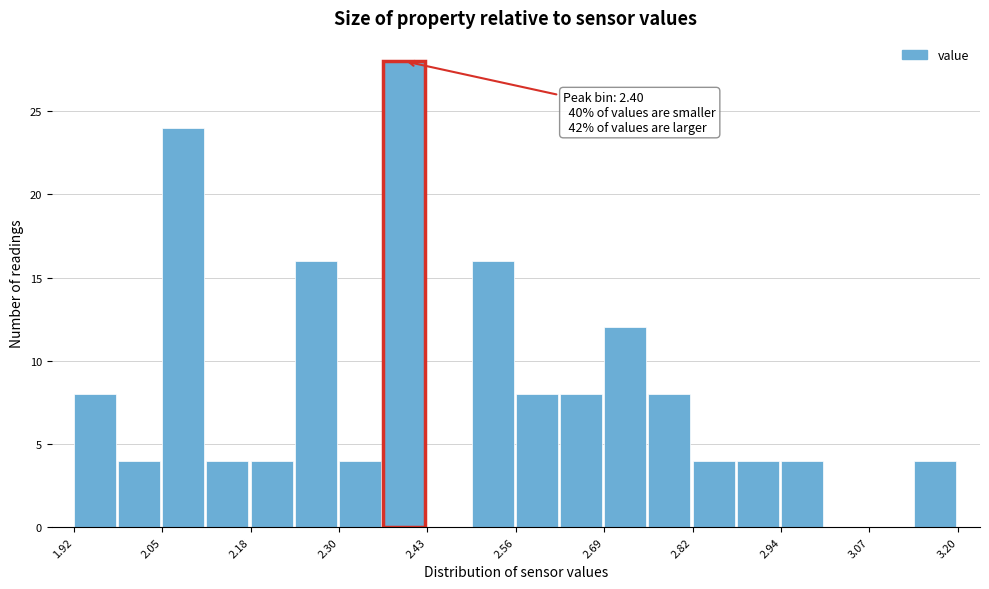

Around what value on the x-axis is the tallest bar? Give the approximate position of its centre, as read against the axis.

2.40